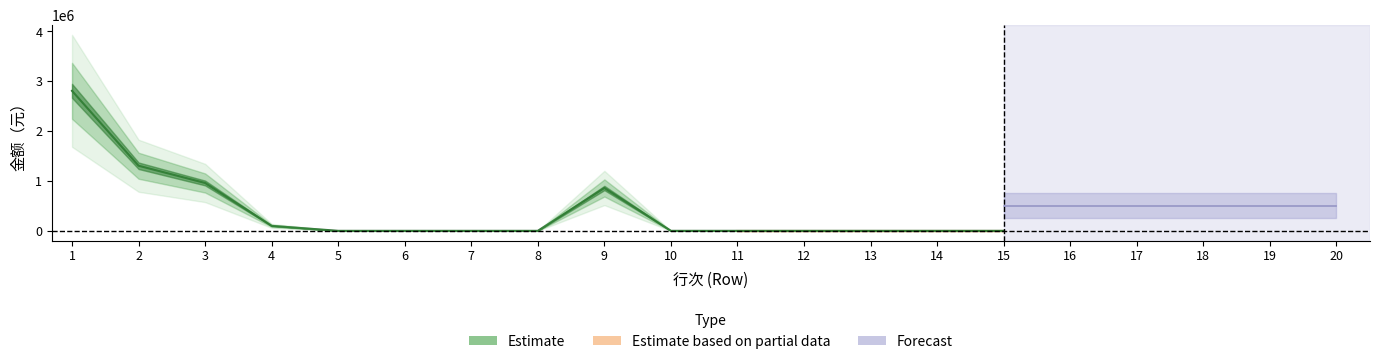

True or false: Forecast and Estimate based on partial data intersect in this chart.

False